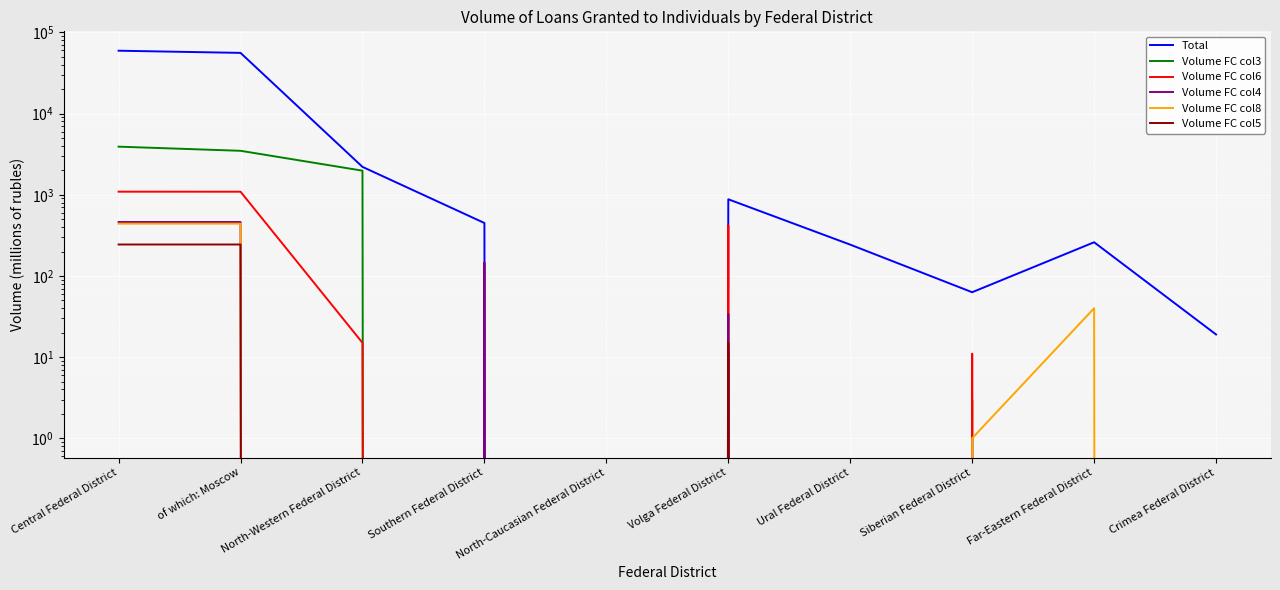

Where is the first local minimum for Volume FC col6?

Ural Federal District